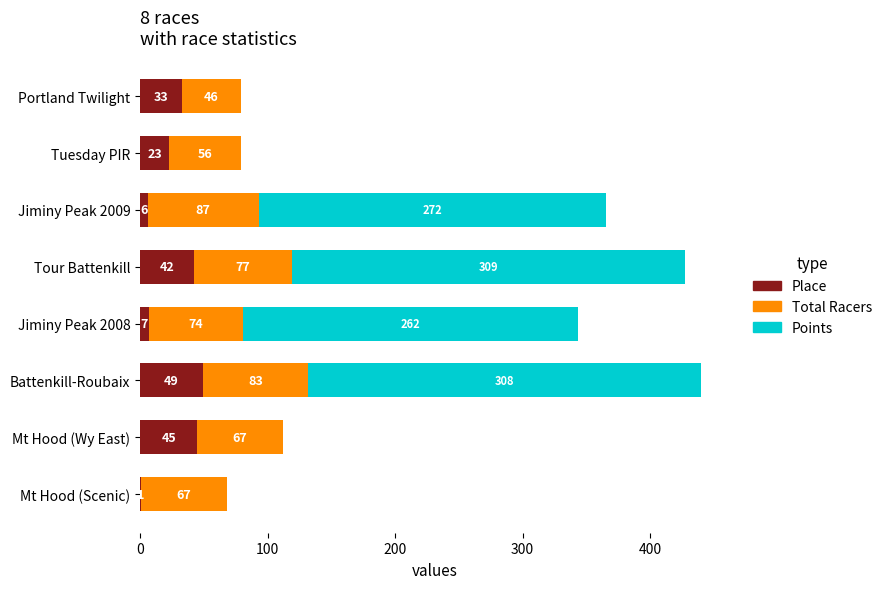

At which category is the sum across all series the highest?

Battenkill-Roubaix